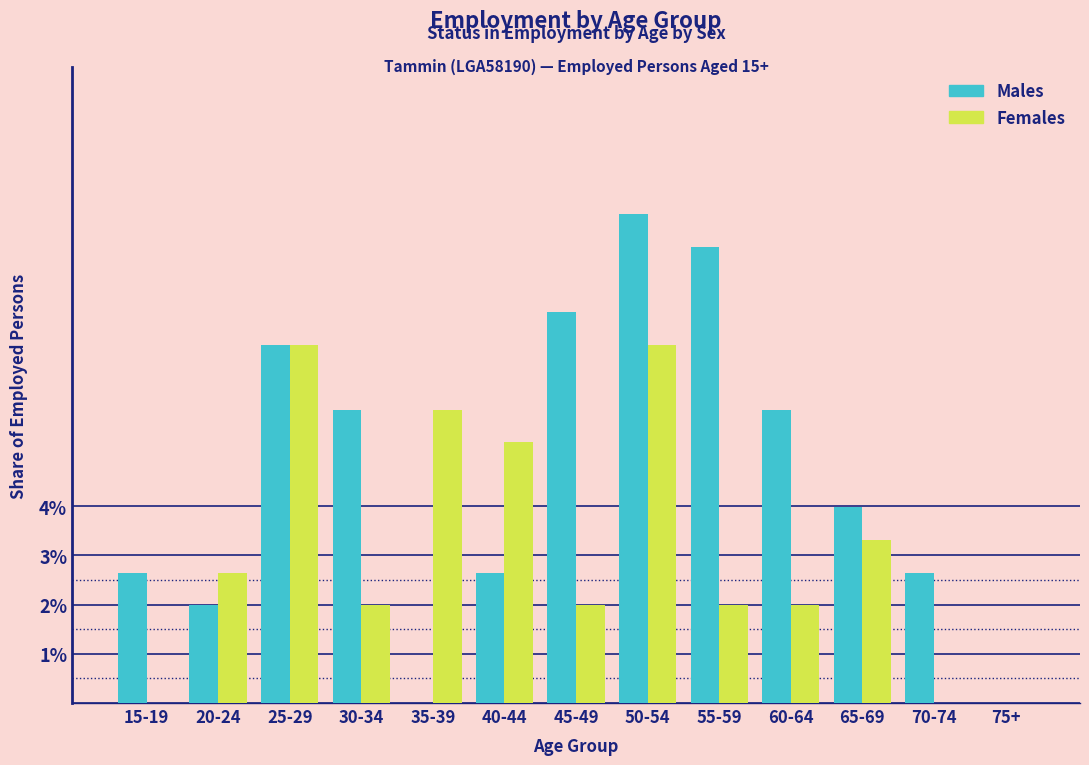

Reading left to right, transcribe all the data shown in this chart.

Males: 15-19=2.6	20-24=2.0	25-29=7.3	30-34=6.0	35-39=0.0	40-44=2.6	45-49=7.9	50-54=9.9	55-59=9.3	60-64=6.0	65-69=4.0	70-74=2.6	75+=0.0
Females: 15-19=0.0	20-24=2.6	25-29=7.3	30-34=2.0	35-39=6.0	40-44=5.3	45-49=2.0	50-54=7.3	55-59=2.0	60-64=2.0	65-69=3.3	70-74=0.0	75+=0.0